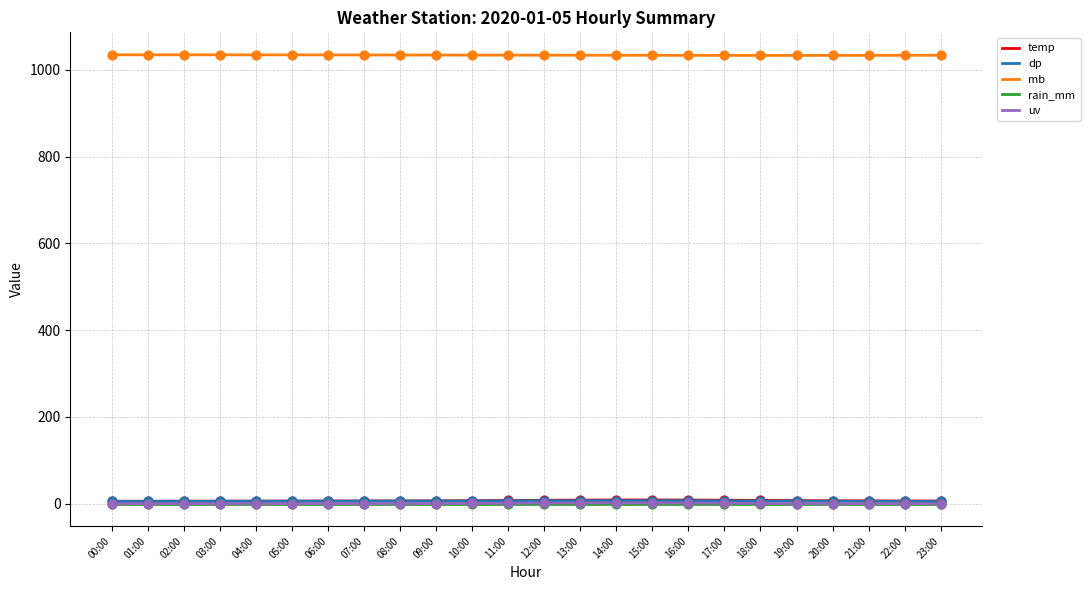

Which series has the widest spread of values?

temp